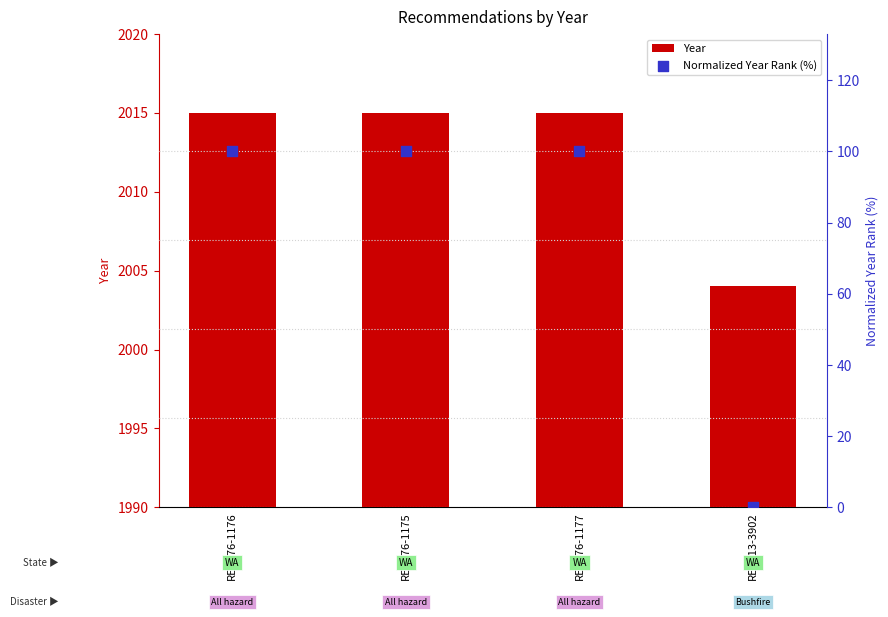

At which category is the sum across all series the highest?

REC276-1176